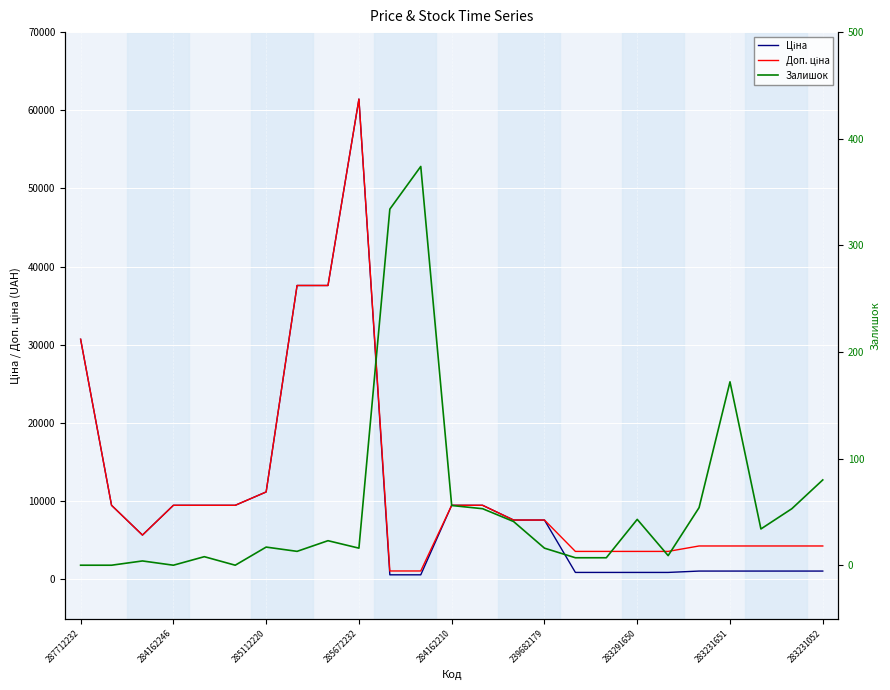

Which series changed the most between 287712232 and 17?

Ціна